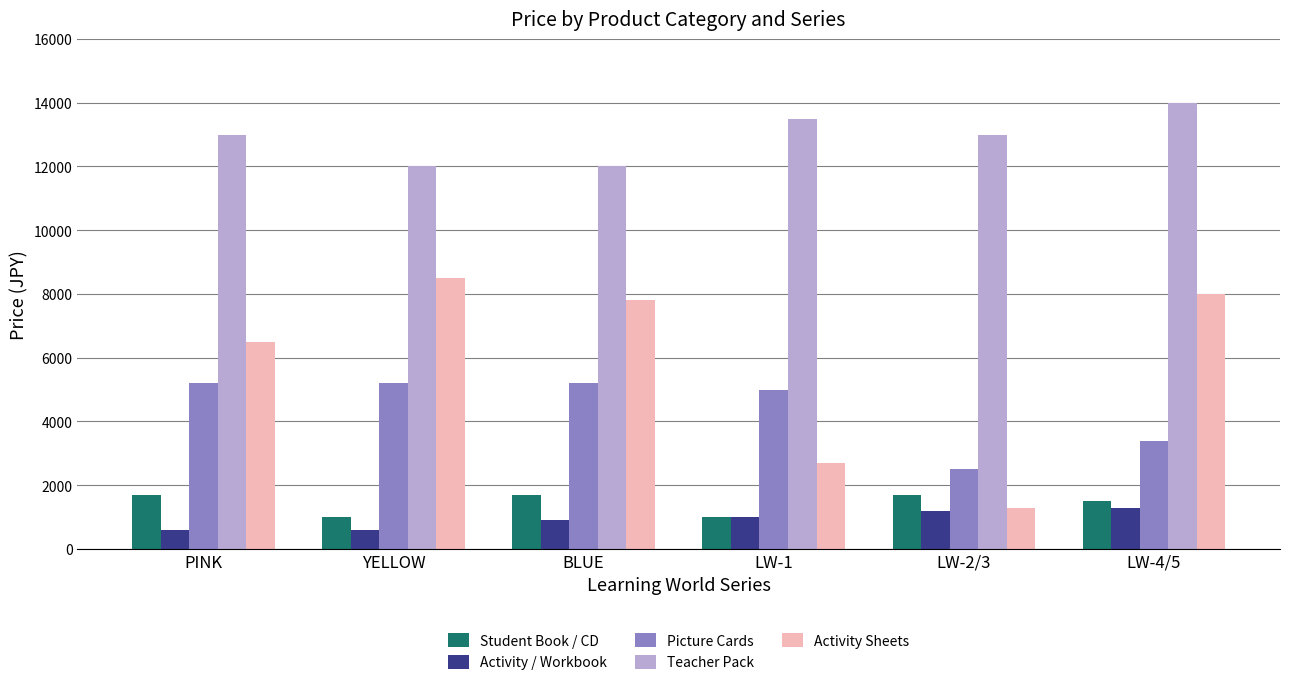

What value does the Student Book / CD series have at BLUE?

1700